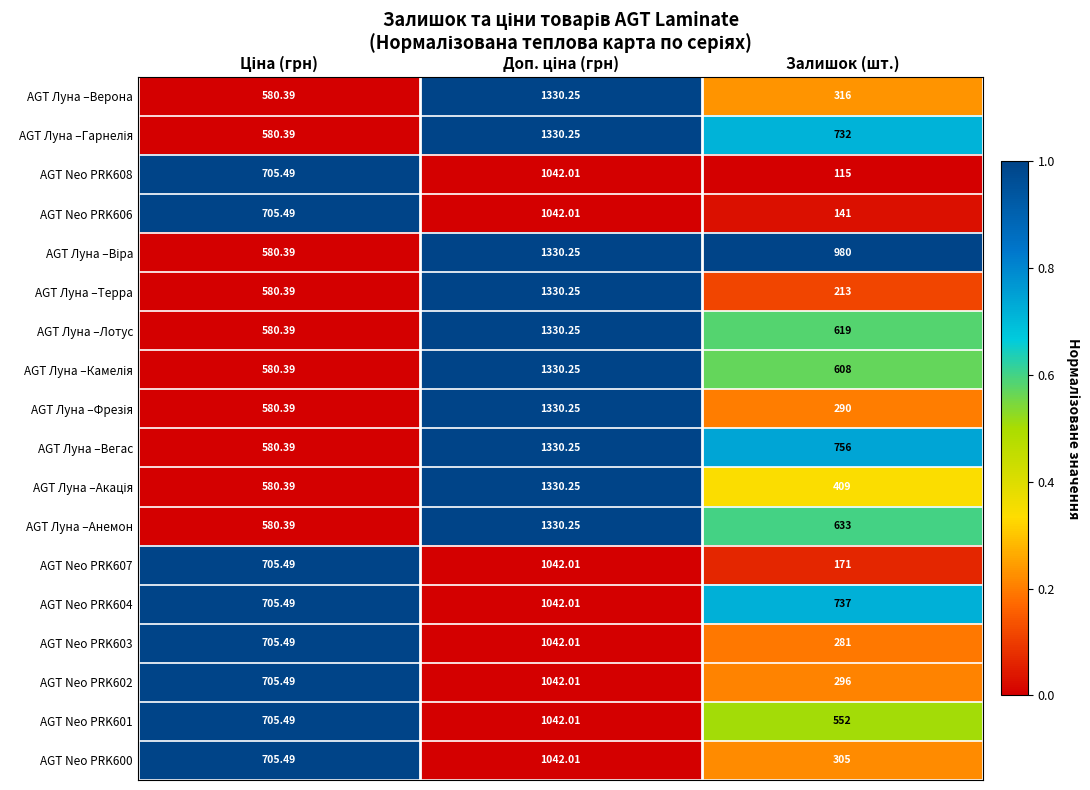

At which category does the chart reach its minimum across all series?

Залишок (шт.)